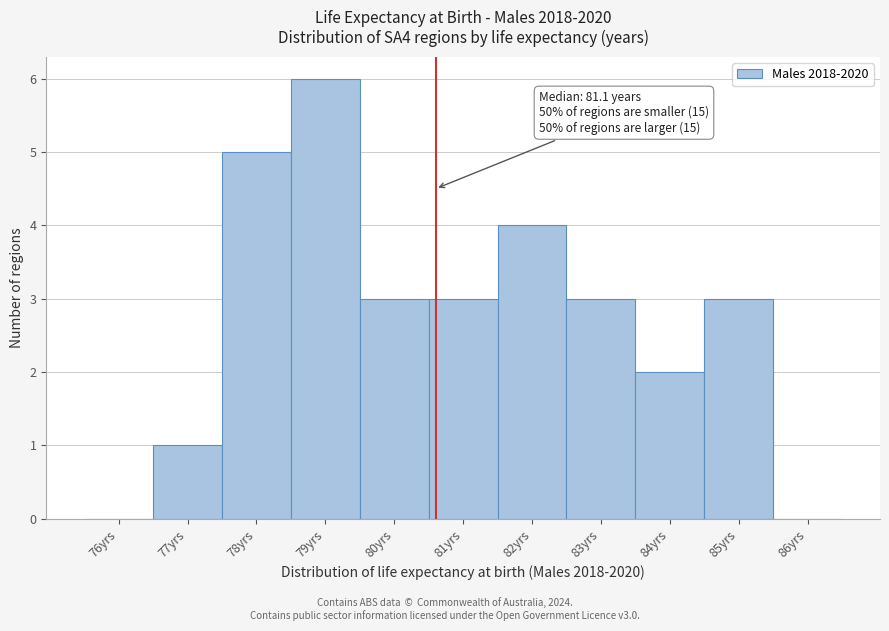

Reading left to right, list all the values displayed in this chart.

76yrs=0	77yrs=1	78yrs=5	79yrs=6	80yrs=3	81yrs=3	82yrs=4	83yrs=3	84yrs=2	85yrs=3	86yrs=0